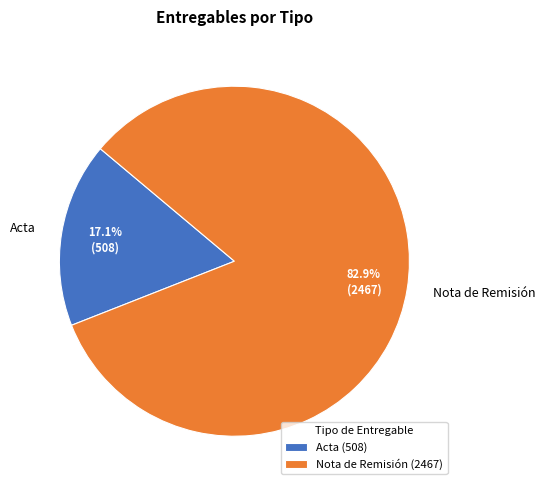

Rank the categories by value from lowest to highest.

Acta, Nota de Remisión